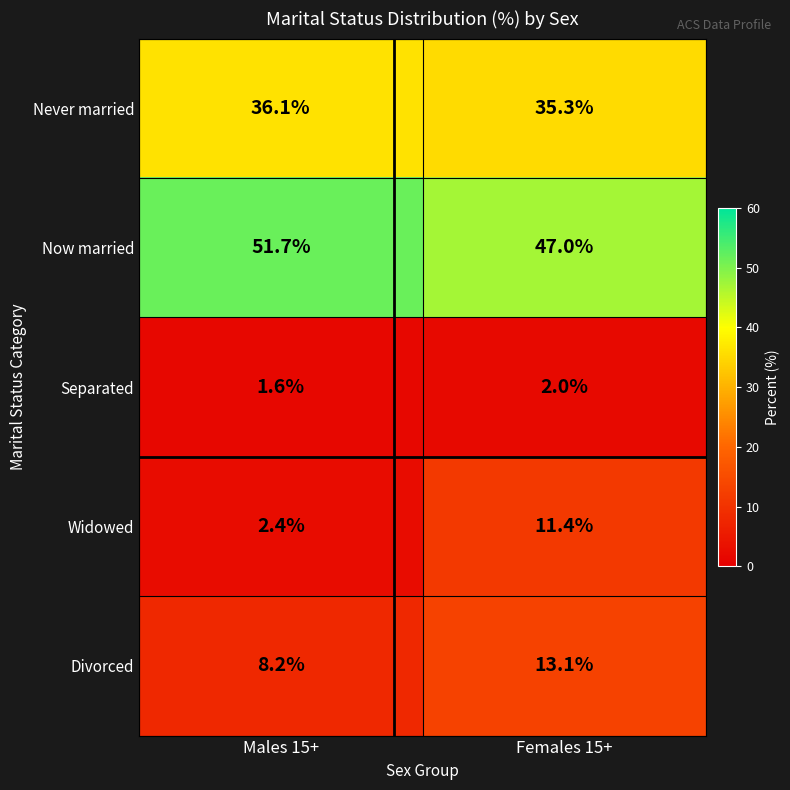

What is the difference between the maximum and minimum values in the Never married series?

0.8